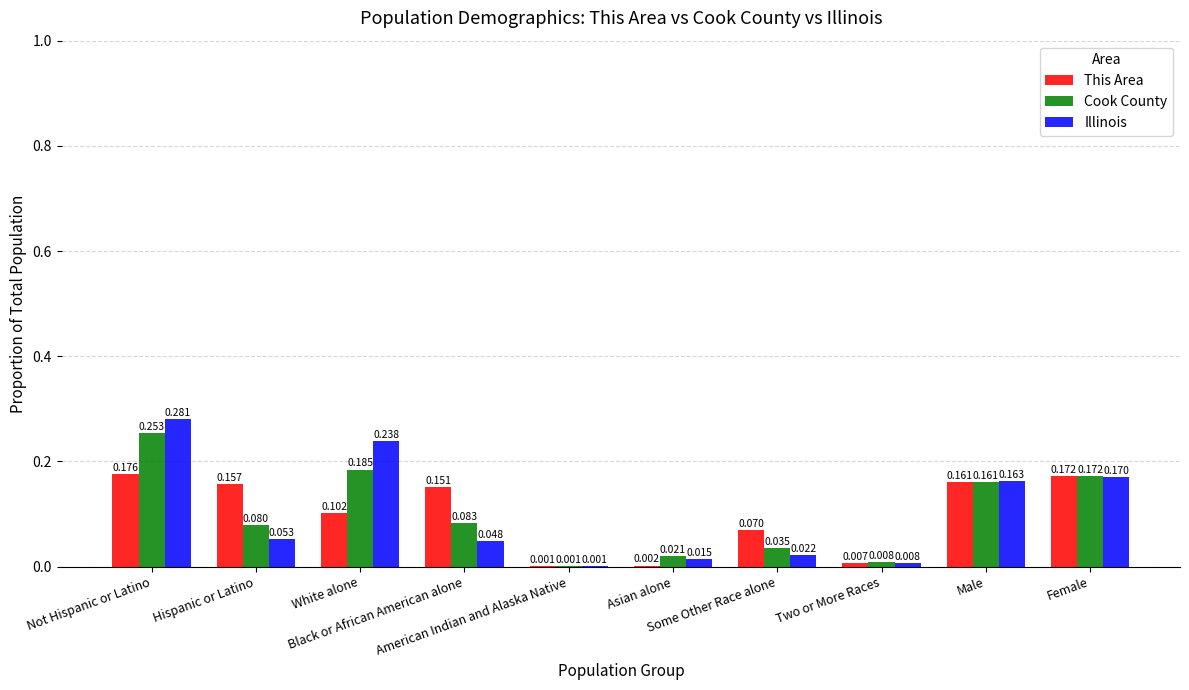

How many groups of bars are there?

10